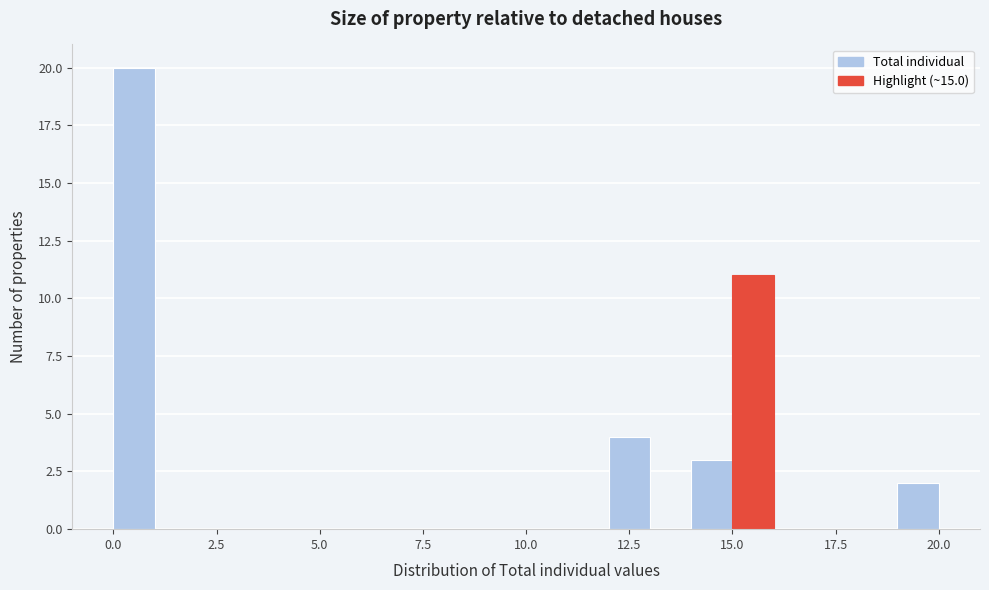

Around what value on the x-axis is the tallest bar? Give the approximate position of its centre, as read against the axis.

0.5